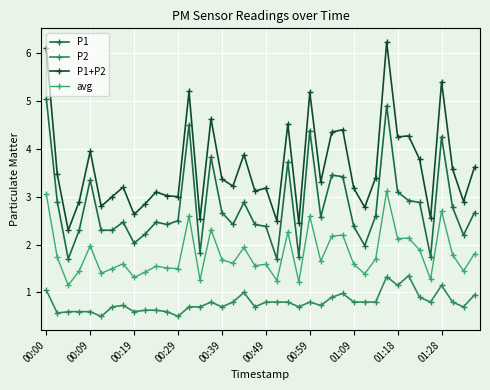

What is the label of the 40th point from the left?

39